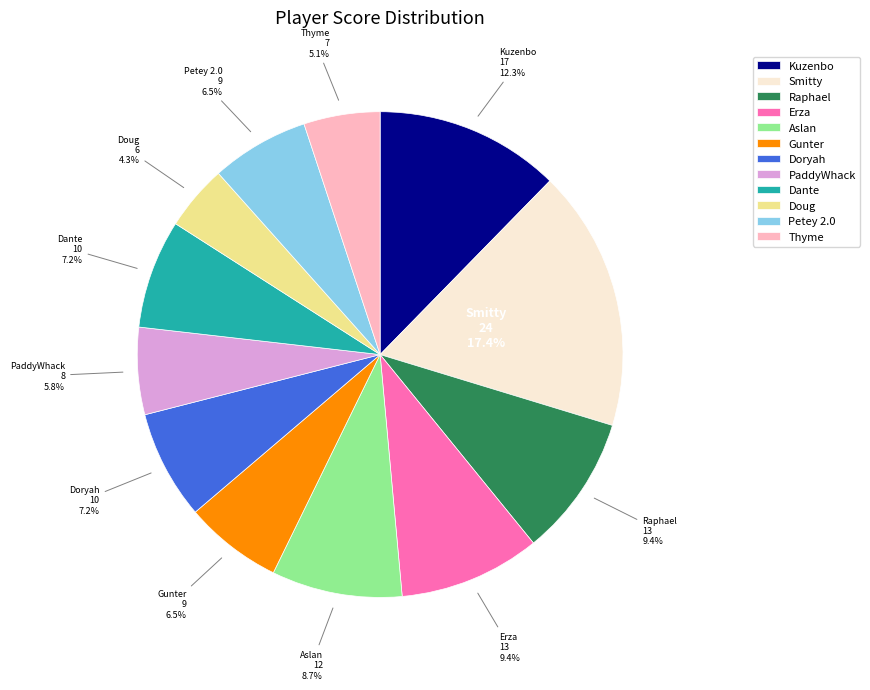

To the nearest percent, what percentage of the pie is Dante?

7%